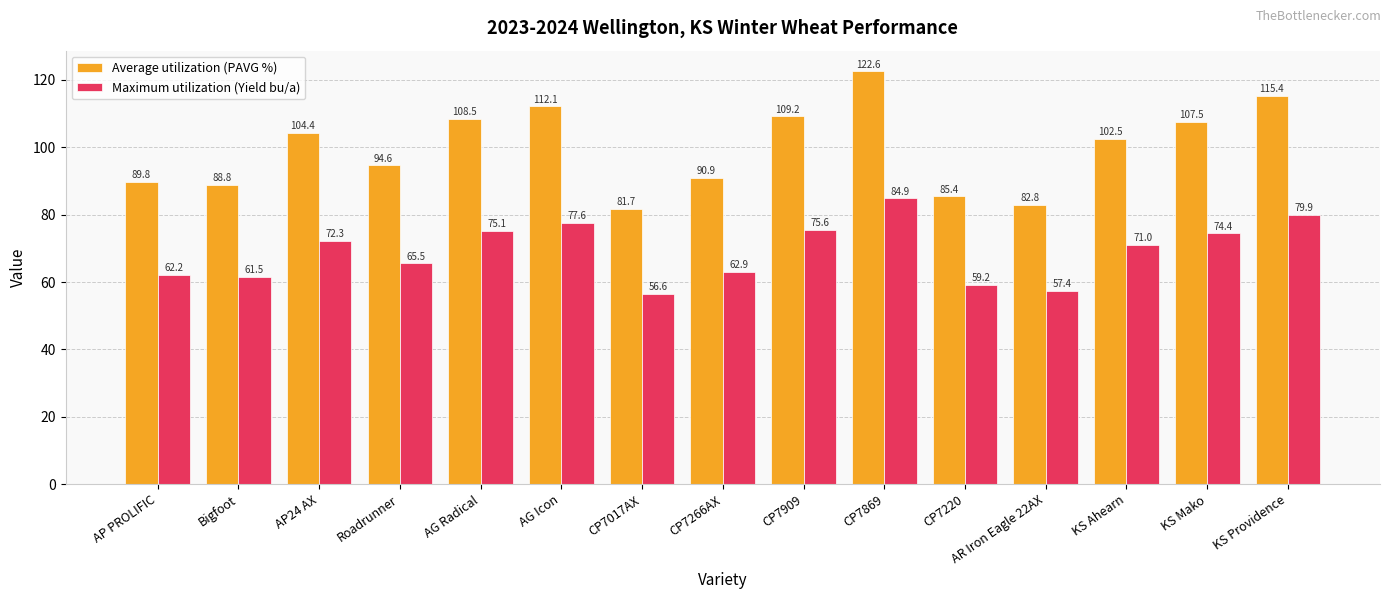

What position from the right is Bigfoot?

14